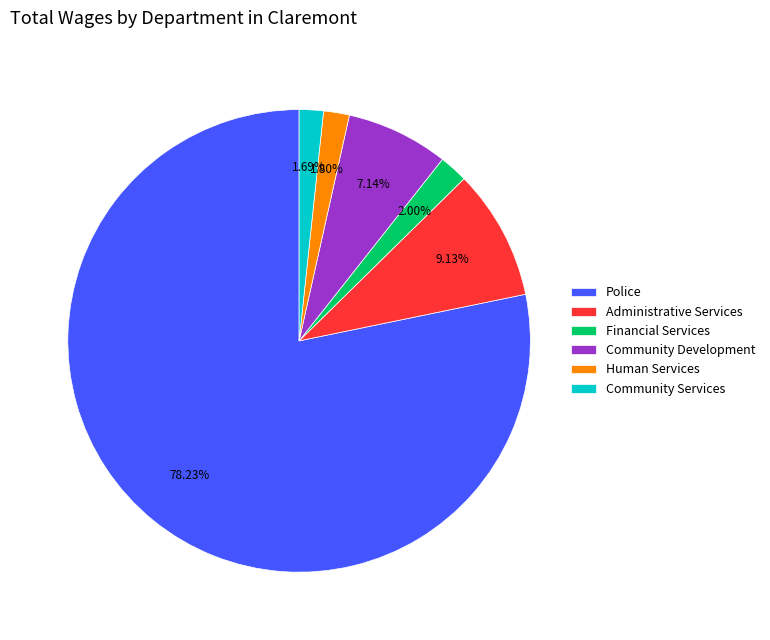

How many segments does this pie chart have?

6